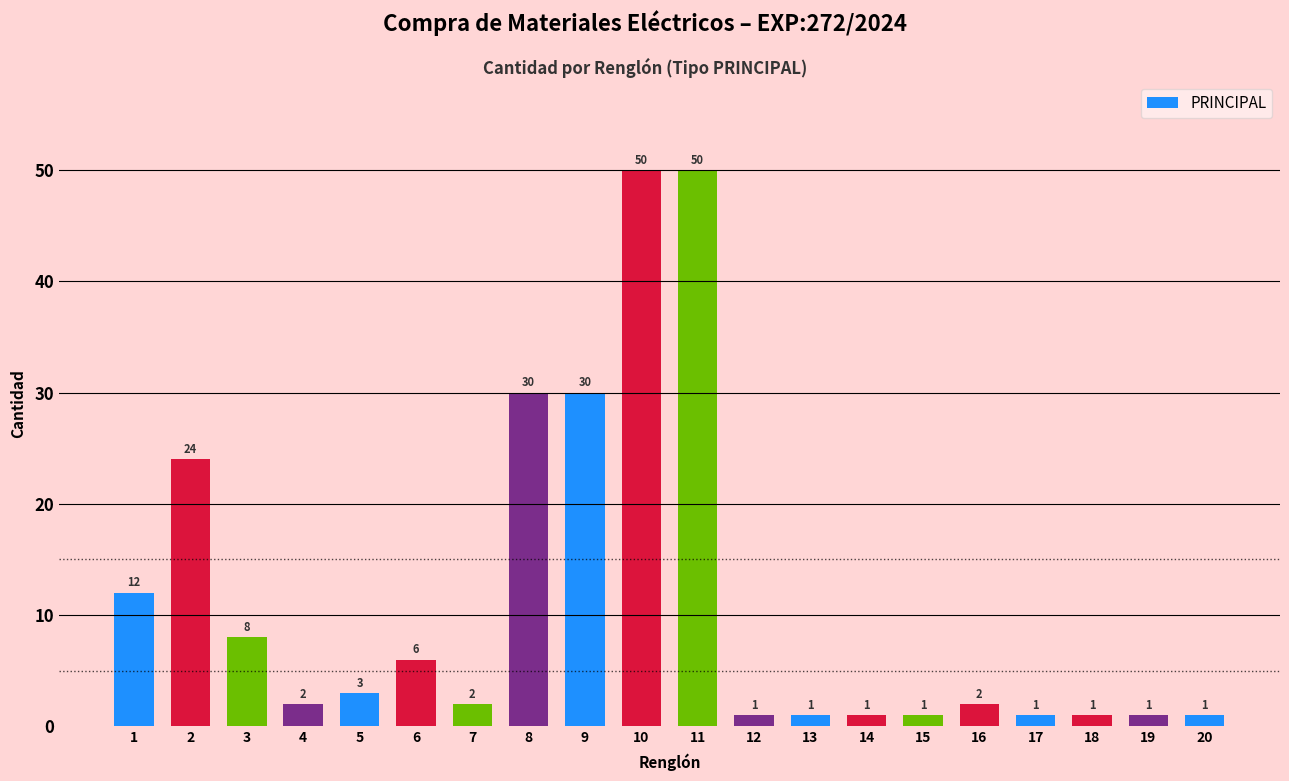

What is the difference between the second highest and second lowest values?

49